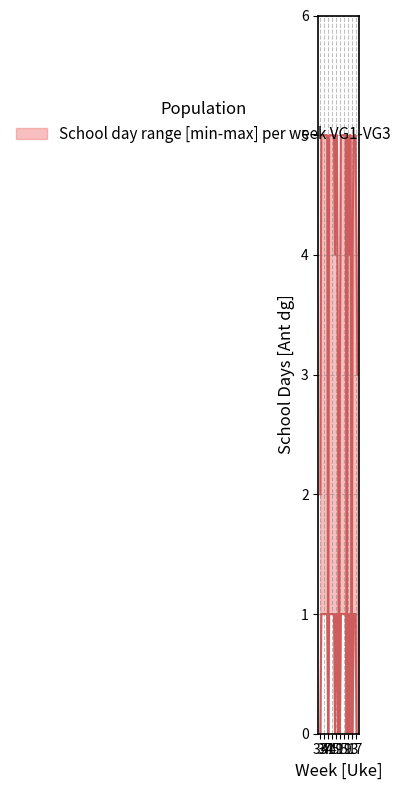

True or false: upper has more than 2 interior local peaks.

False